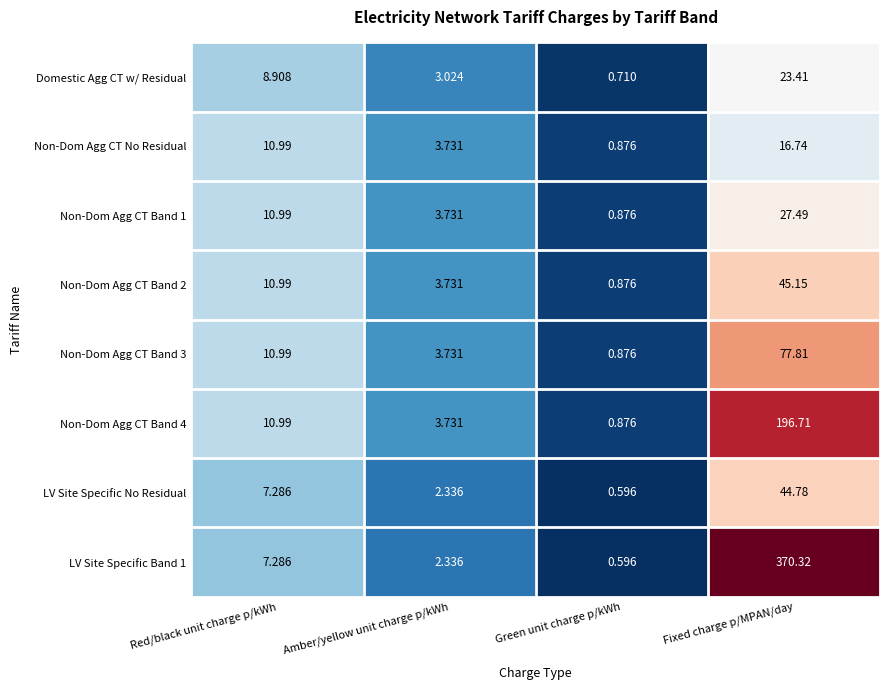

Where does the LV Site Specific Band 1 series first go above 7?

Red/black unit charge p/kWh